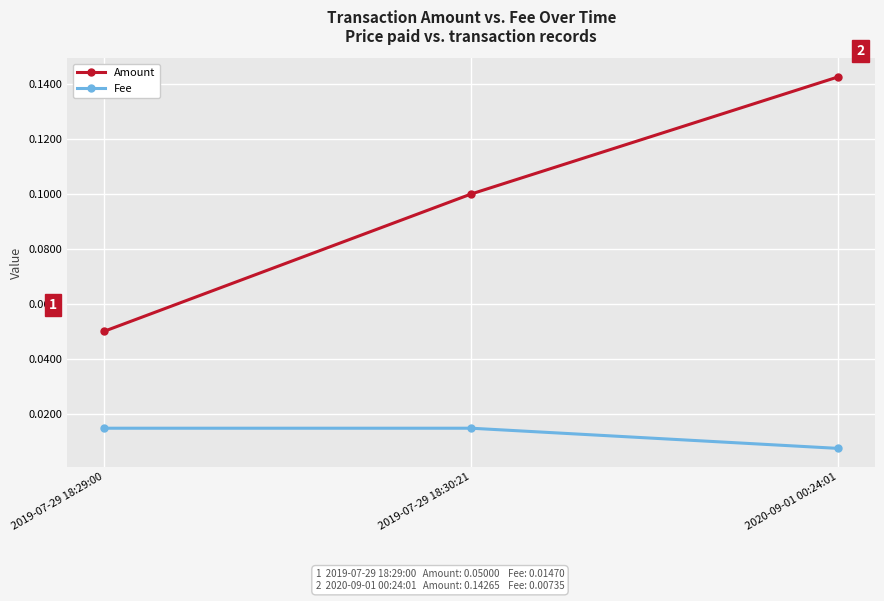

Is it true that Amount equals 0.1 at 2020-09-01 00:24:01?

True